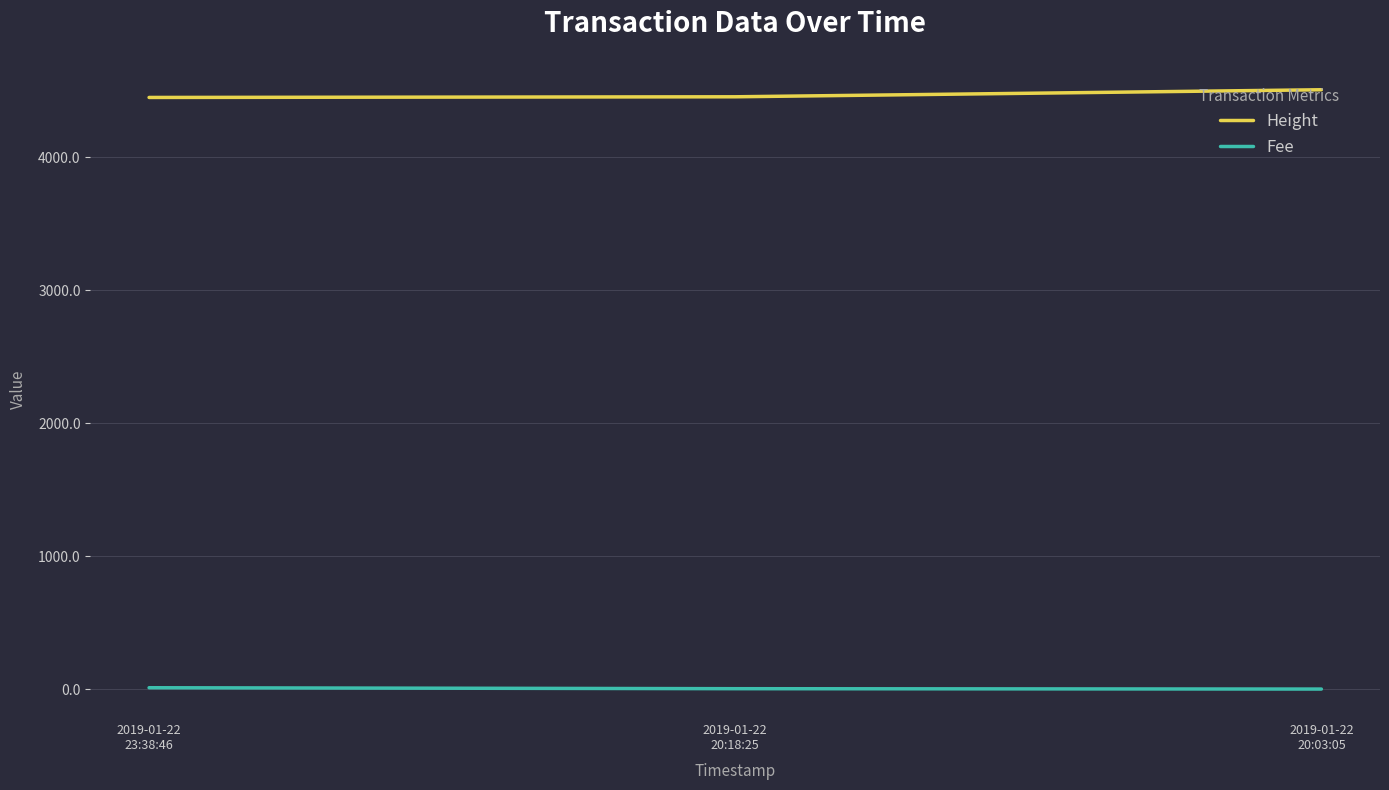

Rank the series by their maximum value, from highest to lowest.

Height, Fee